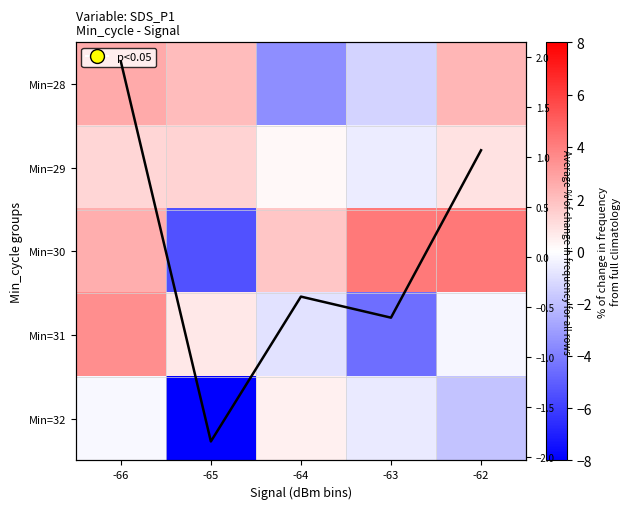

Where is Min=32 nearest to the value -3?

-62